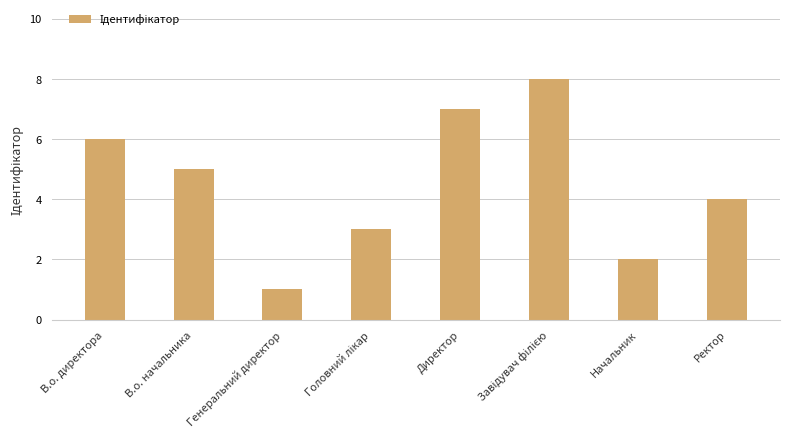

Reading left to right, extract all data points from this chart.

6	5	1	3	7	8	2	4